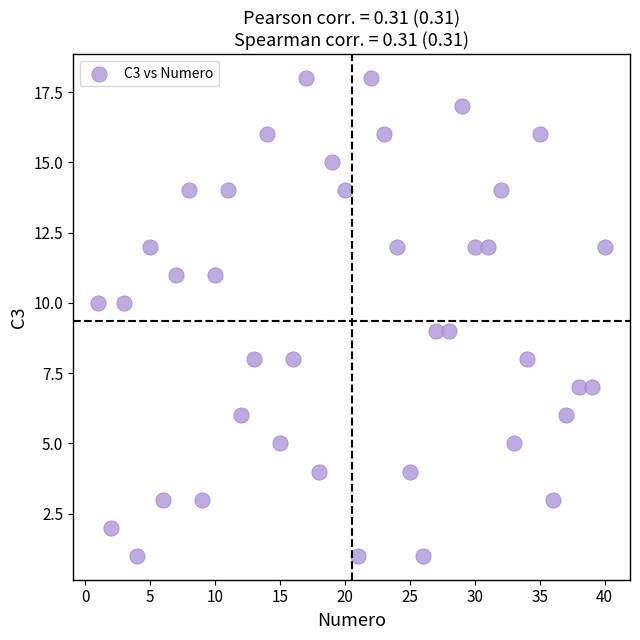

What is the range of Y values (max minus min)?

17